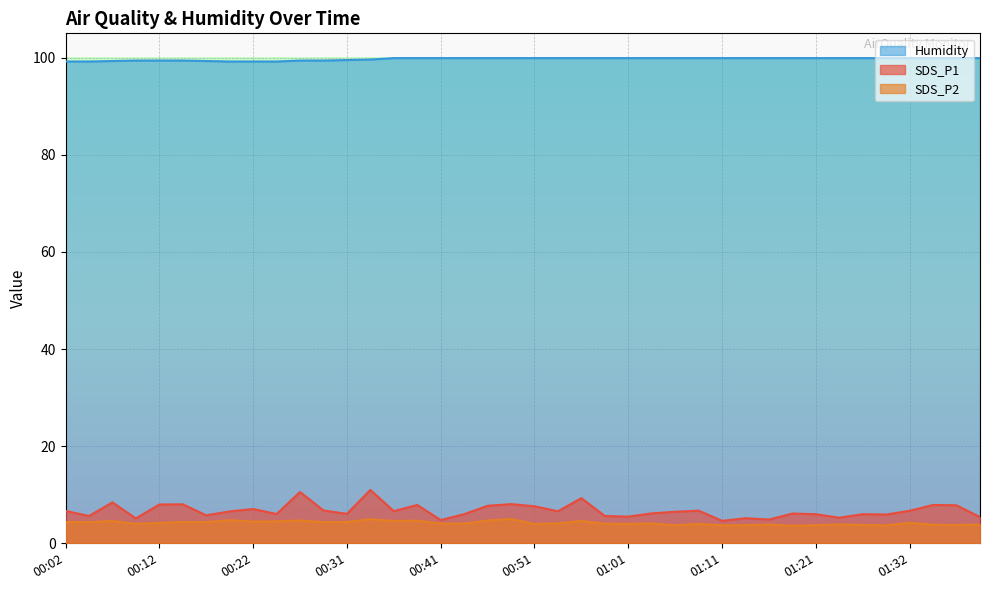

At which category does SDS_P2 reach its first local valley?

00:04